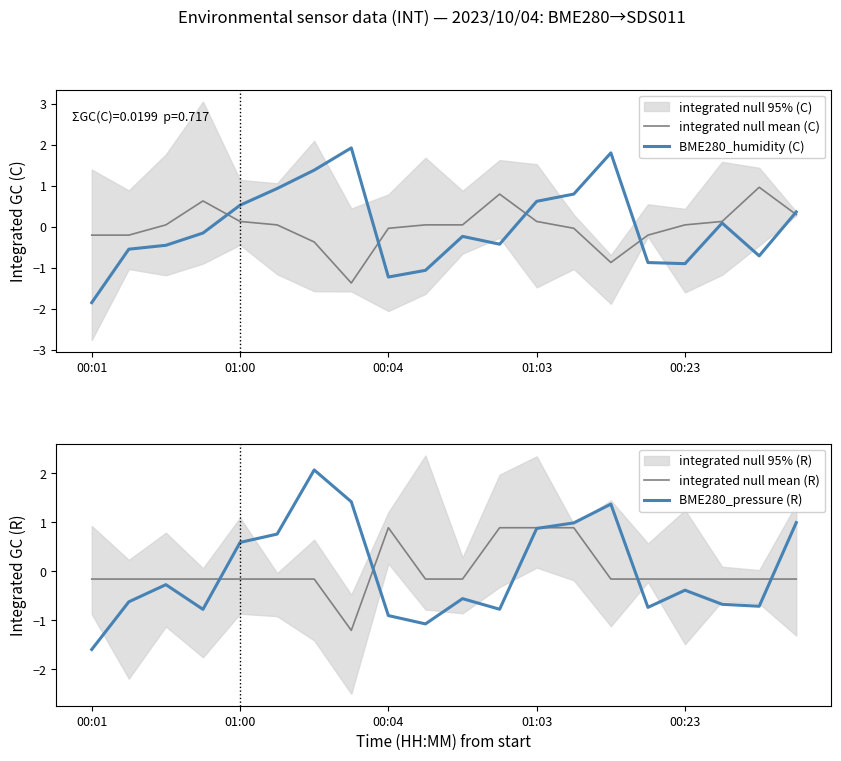

List the series in order of their peak value, lowest first.

integrated null mean (R), integrated null mean (C), BME280_humidity (C), BME280_pressure (R)